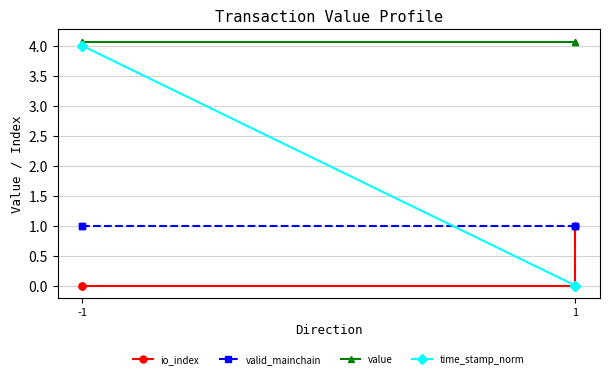

True or false: valid_mainchain has a value of 1.4 at -1.

False